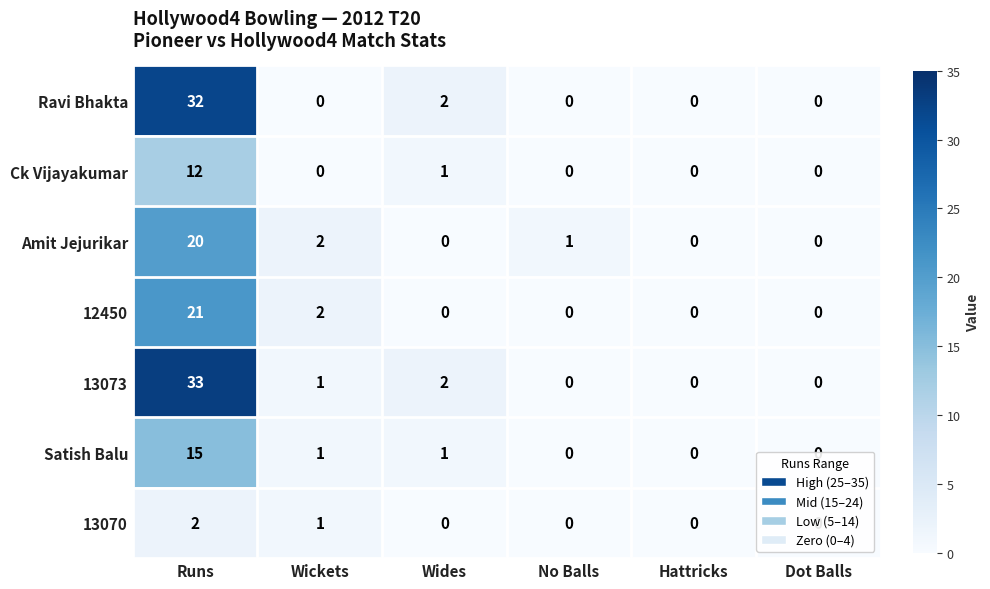

Rank the series by their maximum value, from lowest to highest.

13070, Ck Vijayakumar, Satish Balu, Amit Jejurikar, 12450, Ravi Bhakta, 13073